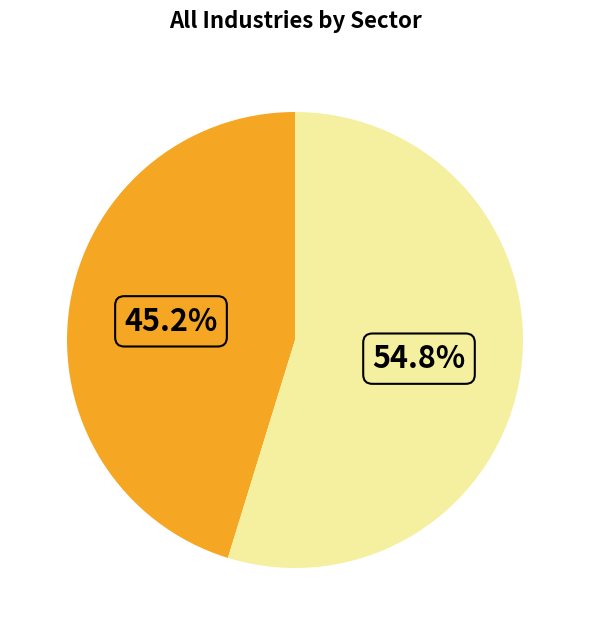

Does any single category account for the majority?

Yes